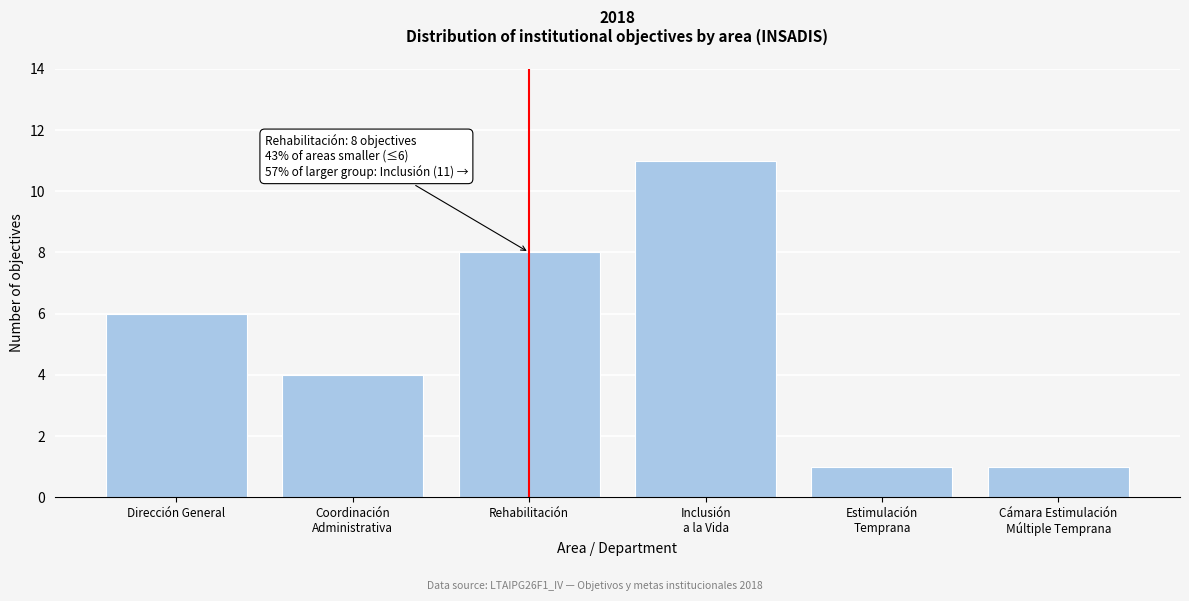

Reading left to right, extract all data points from this chart.

6	4	8	11	1	1